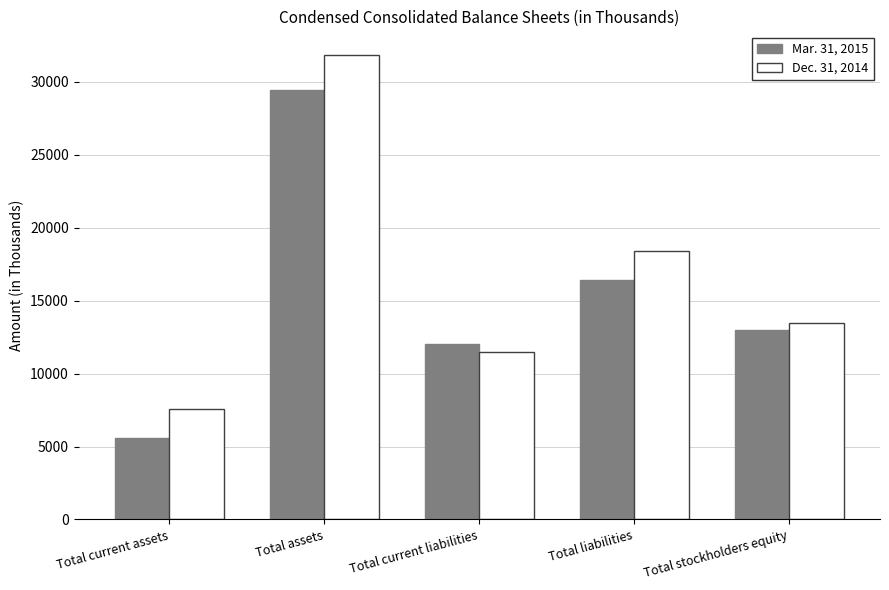

What is the difference between the Mar. 31, 2015 values at Total current assets and Total liabilities?

10844